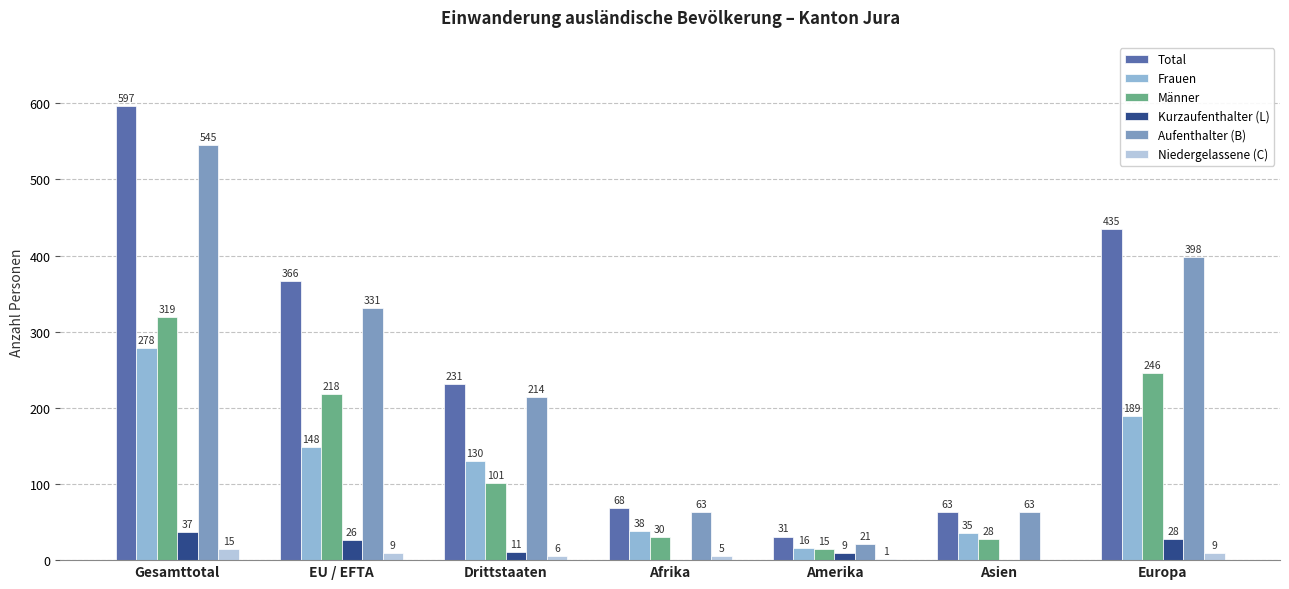

Which category has the highest value in the Männer series?

Gesamttotal